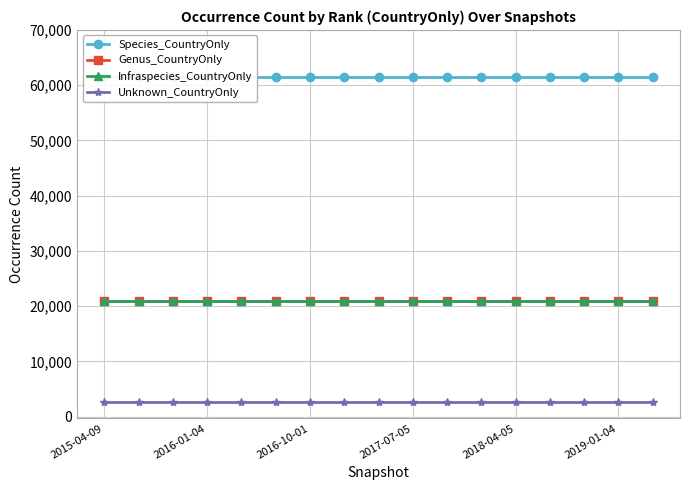

What is the minimum value for Unknown_CountryOnly?

2636